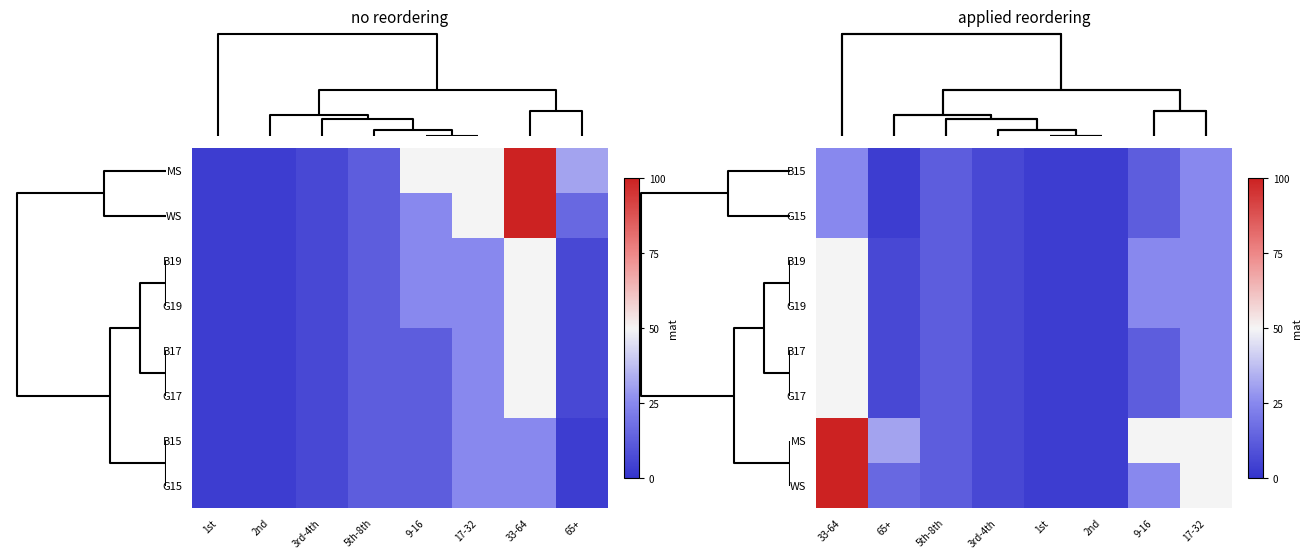

Is the value of MS at 1st greater than the value of G17 at 9-16?

No